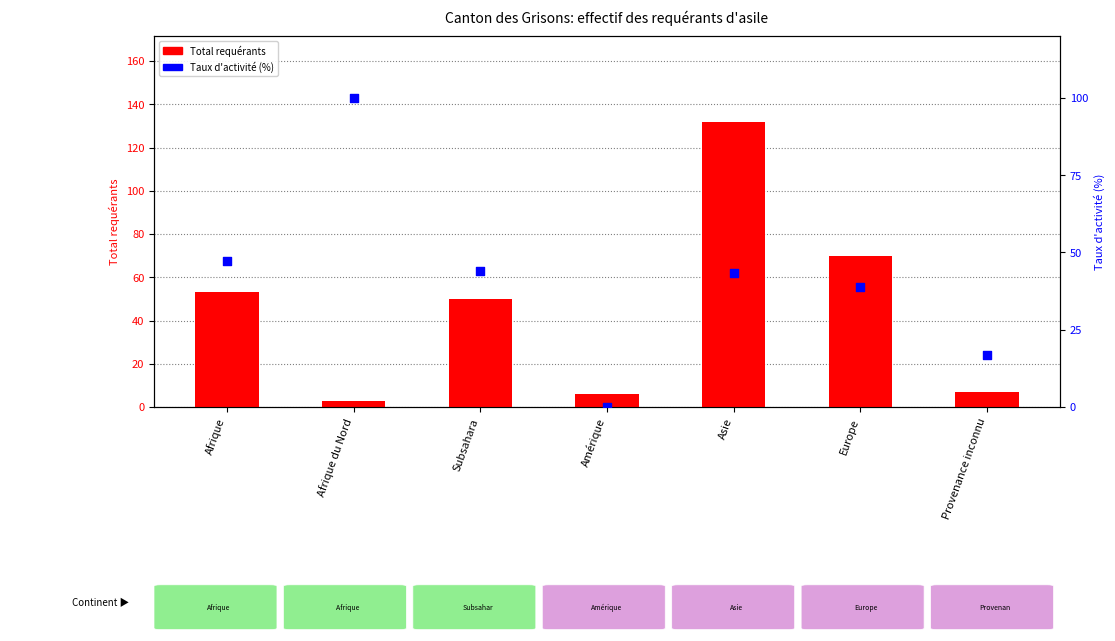

Which series has the largest total across all categories?

Total requérants